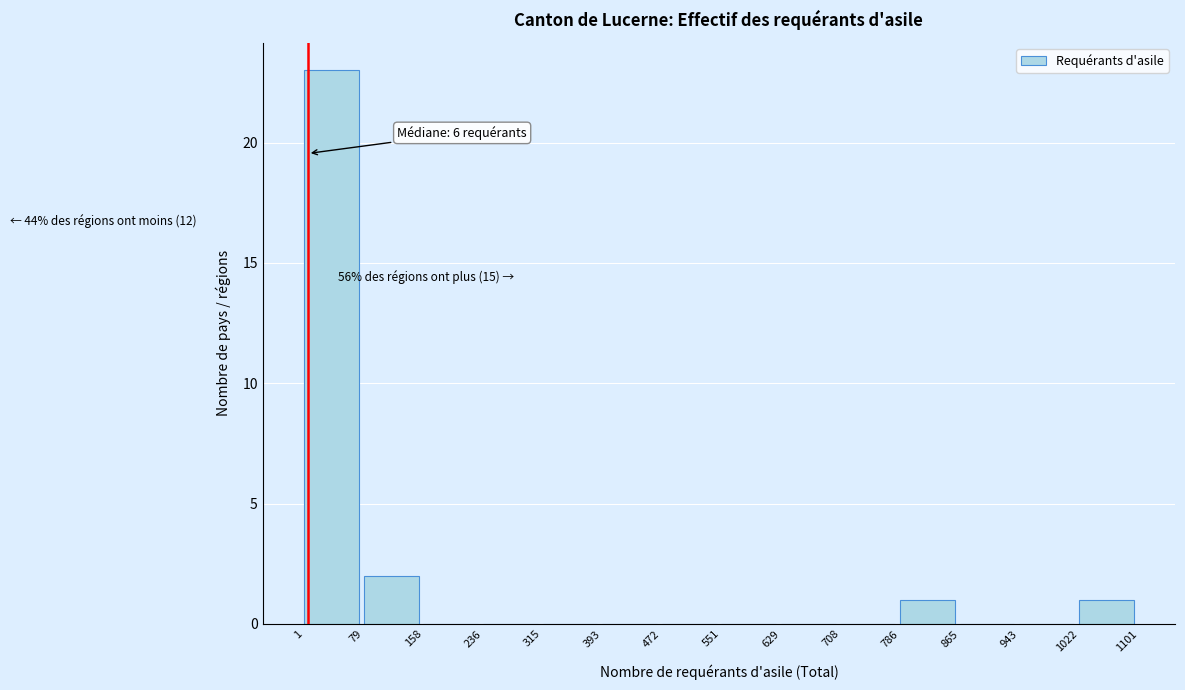

Over which range of the x-axis is the bar tallest?

1 to 79